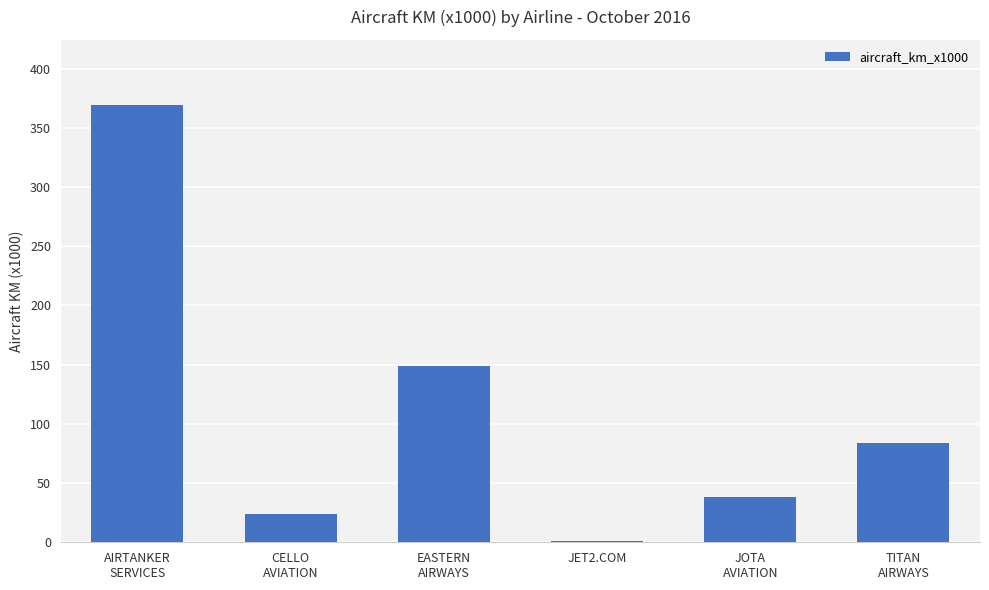

What is the maximum value shown in the chart?

369